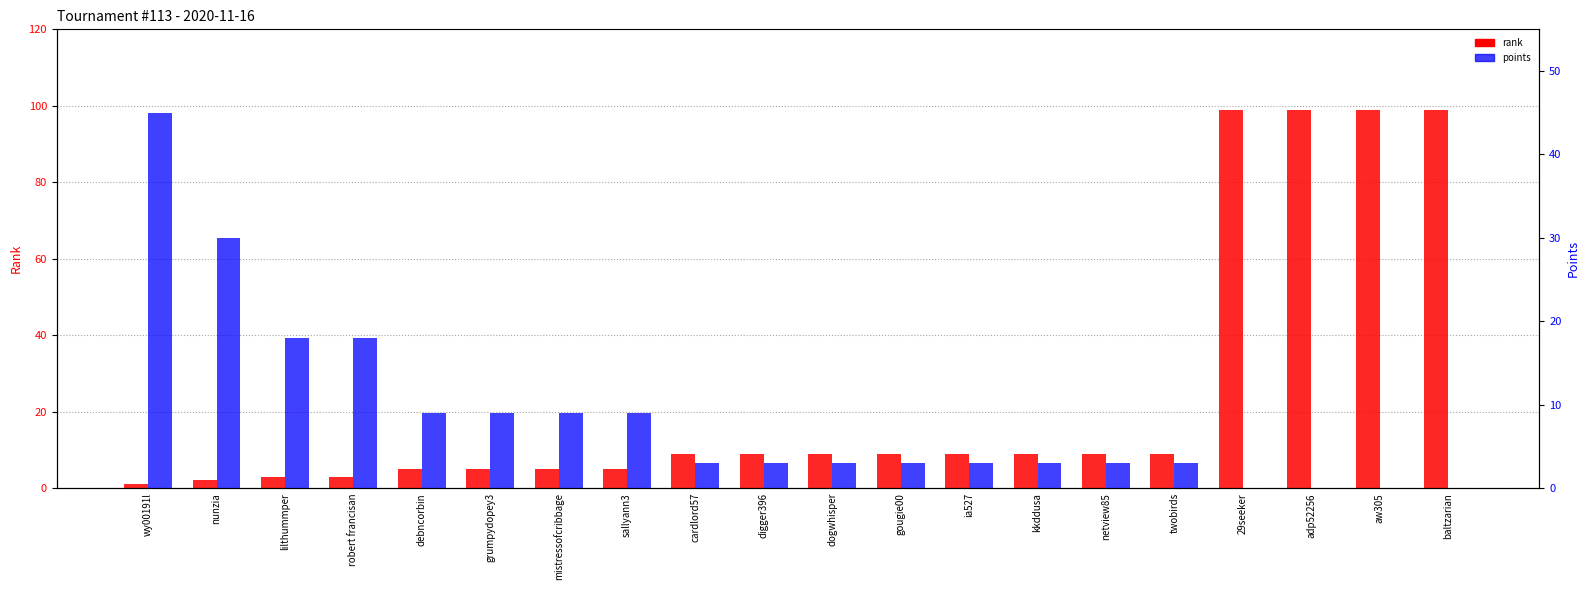

Which series has the widest spread of values?

rank